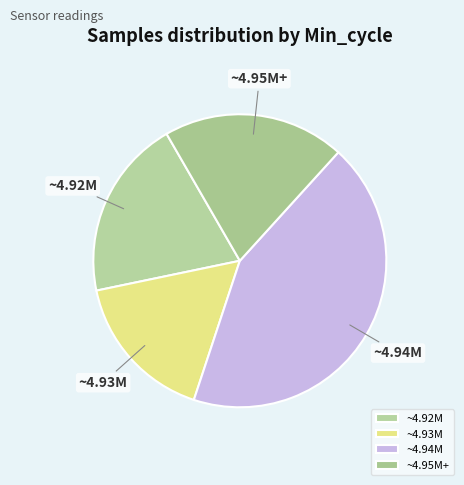

What is the ratio of the value at ~4.95M+ to the value at ~4.94M?

0.5